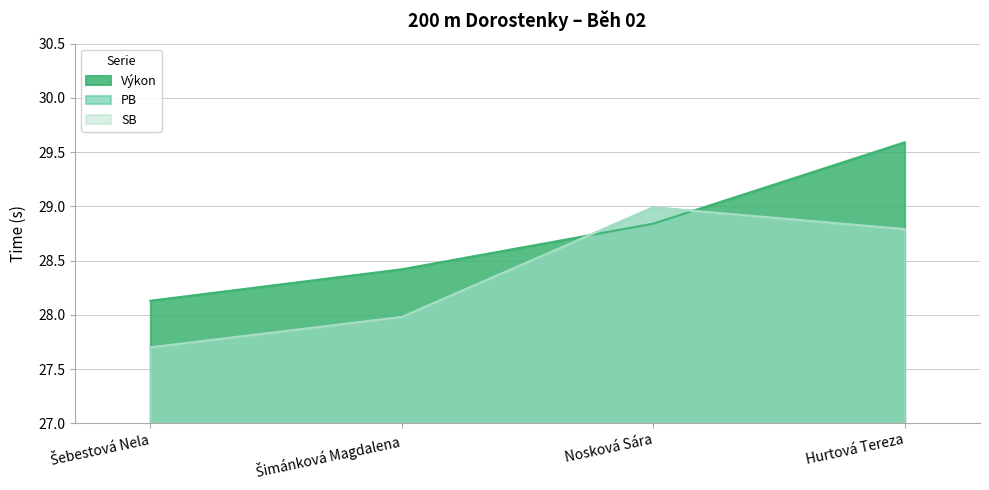

Rank the series at Šebestová Nela from highest to lowest value.

Výkon, PB, SB